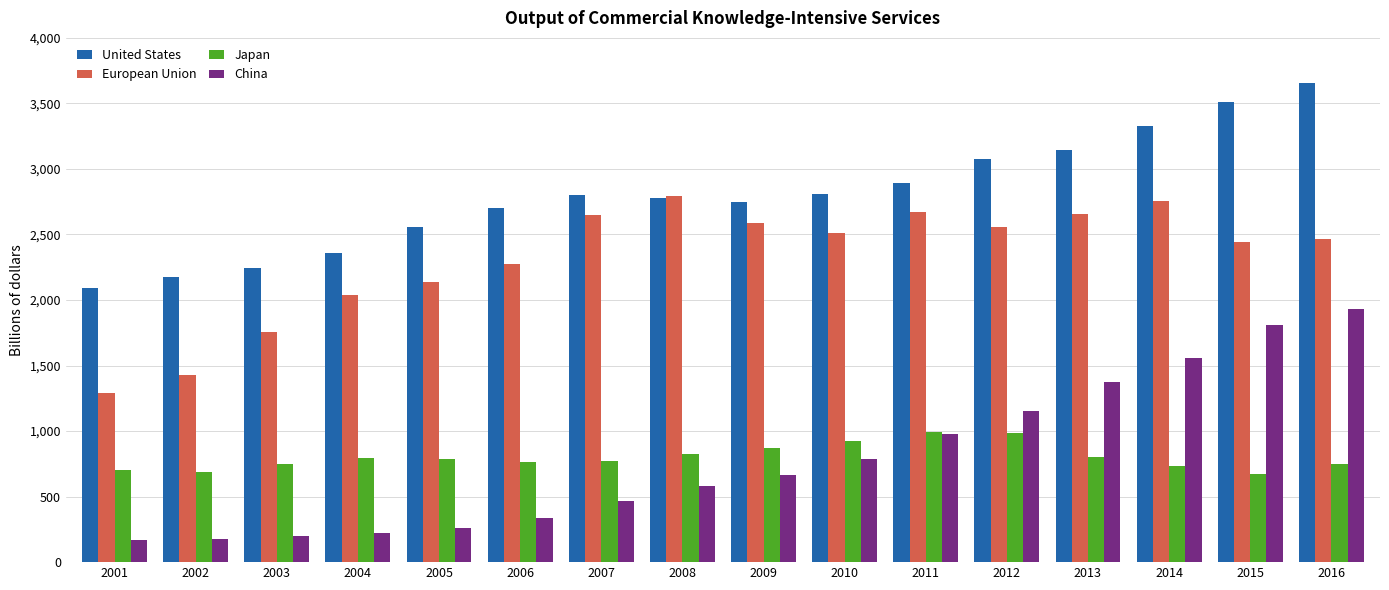

What is the approximate value of European Union at 2004, to the nearest 10?

2040